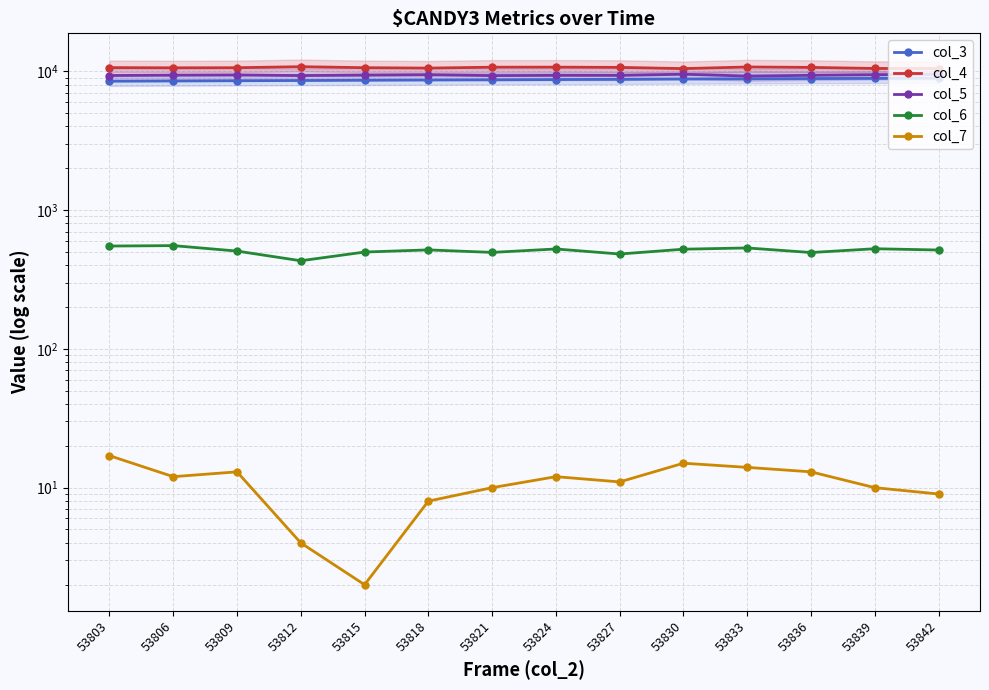

How many data points in col_6 are above 516?

6